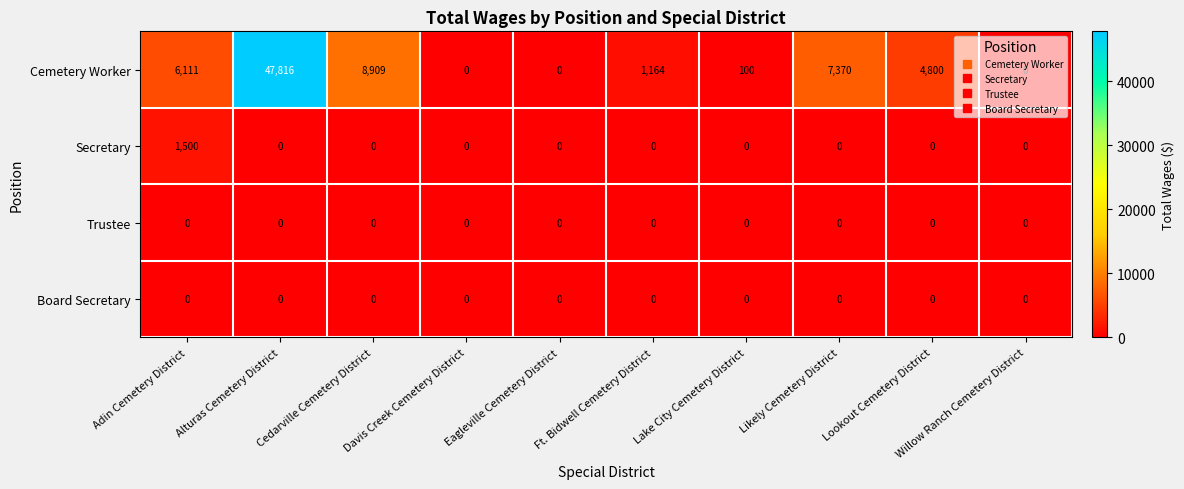

Which series changed the most between Alturas Cemetery District and Lake City Cemetery District?

Cemetery Worker